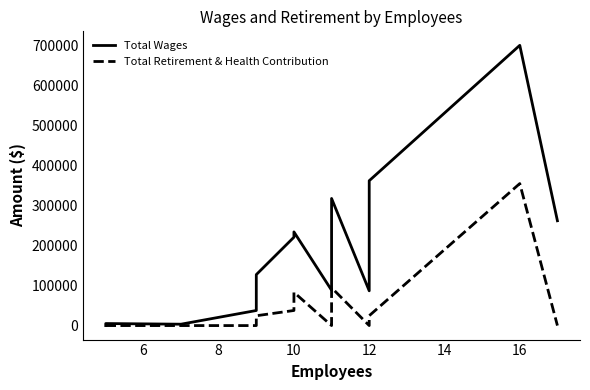

At how many categories does at least one series exceed 616086?

1